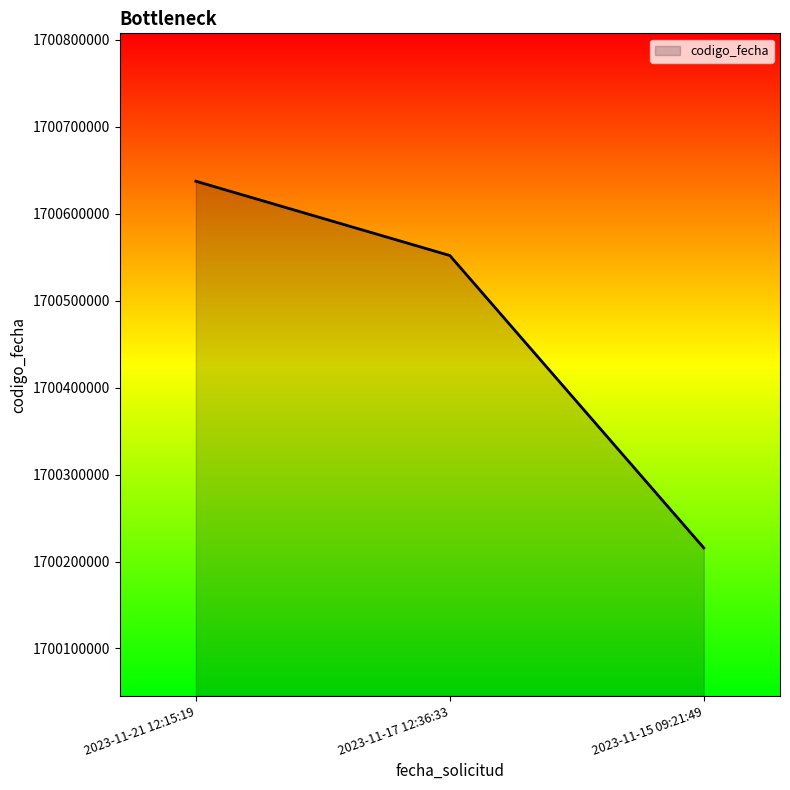

What is the greatest value displayed?

1700637336